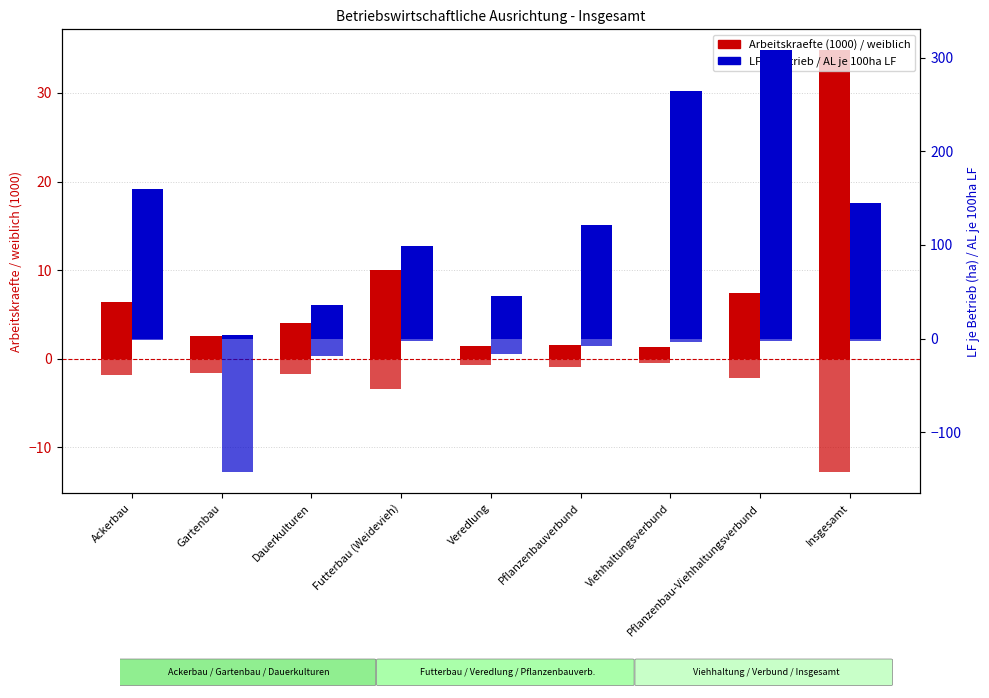

What is the difference between the maximum and minimum values in the LF je Betrieb (ha) series?

304.0